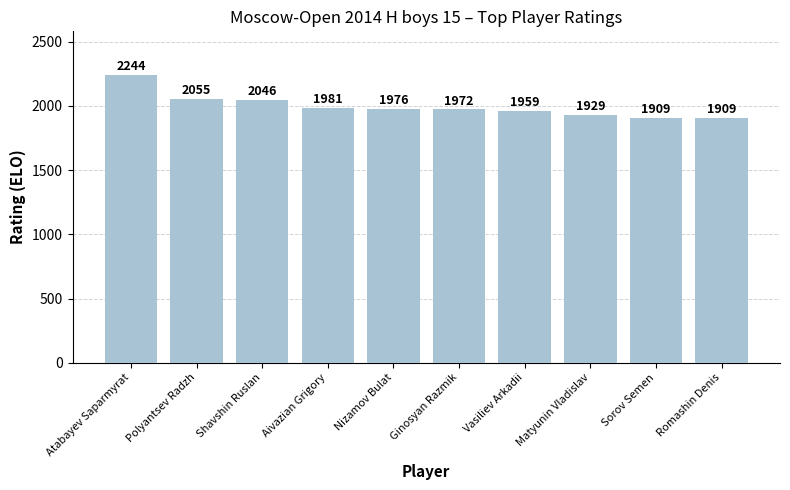

What is the value of the 4th bar from the left?

1981